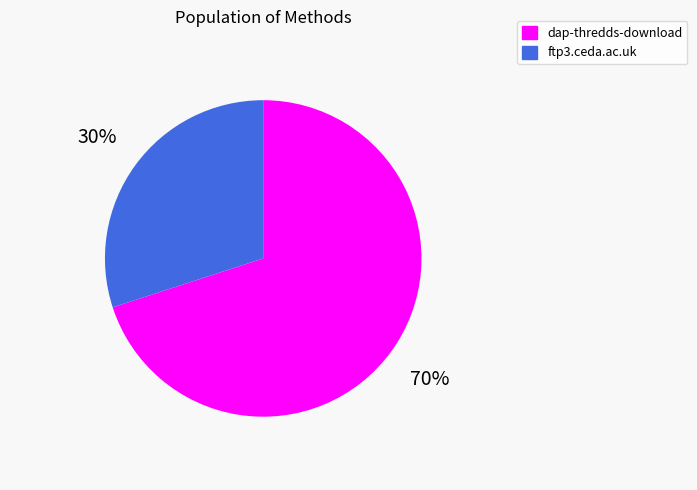

How many segments does this pie chart have?

2